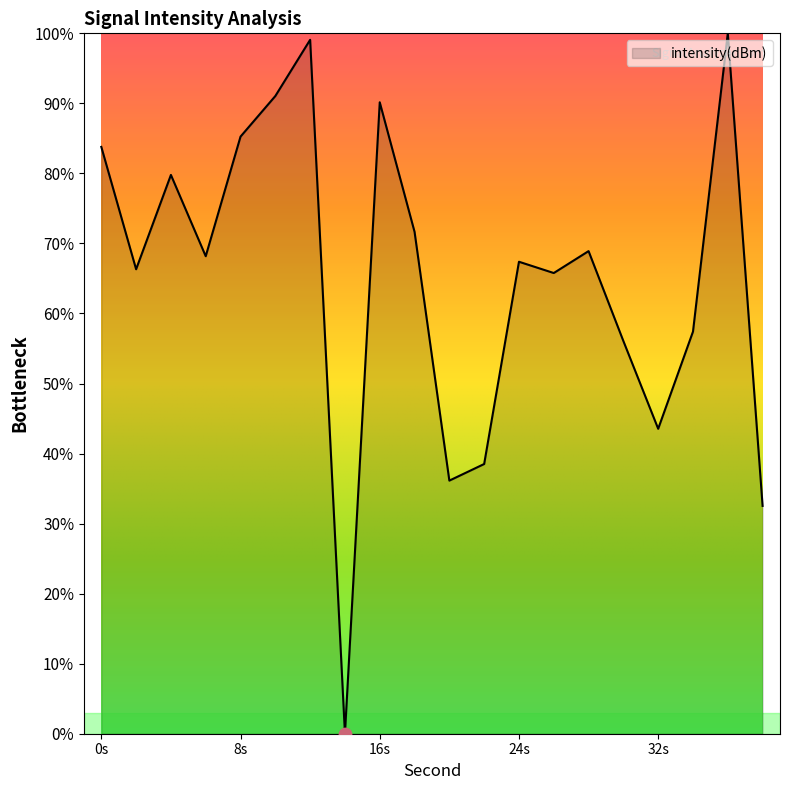

What is the maximum value shown in the chart?

100.0